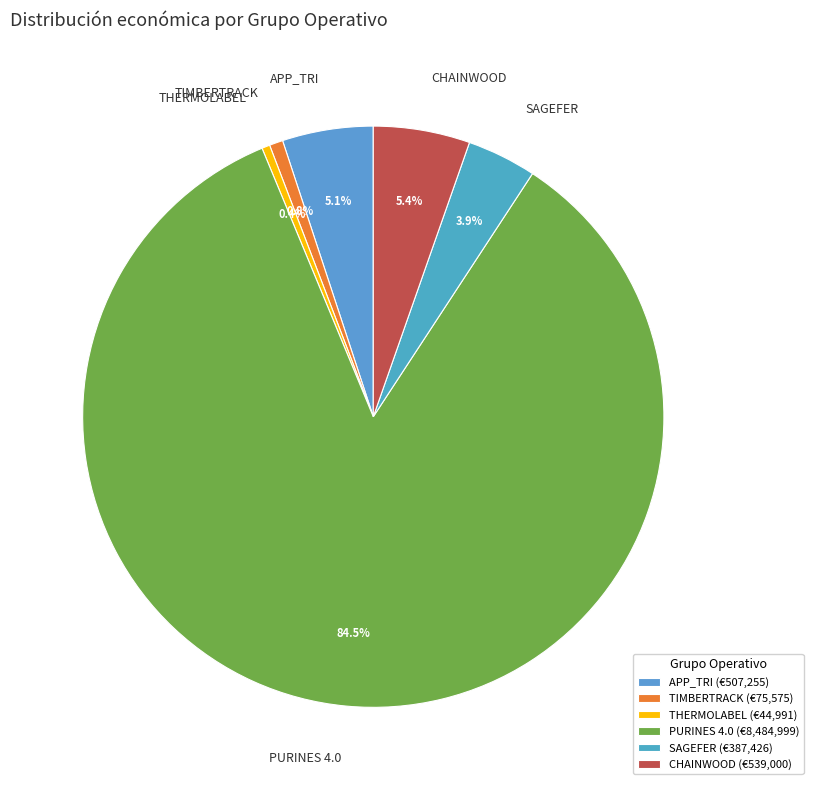

Does SAGEFER account for over 50% of the chart?

No